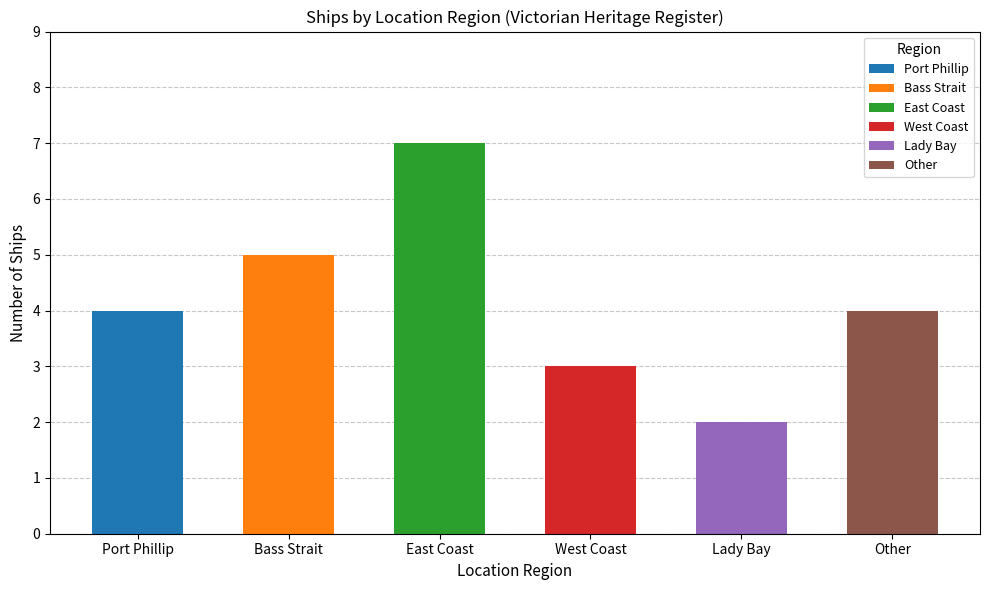

Does the chart contain stacked bars?

No